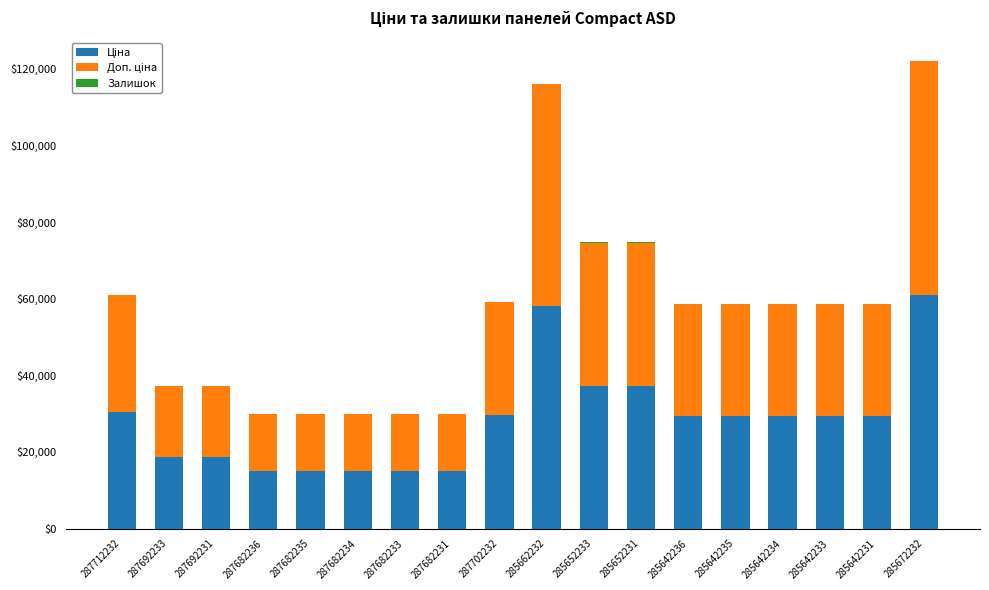

What is the total value across all series at 287682234?

30038.4